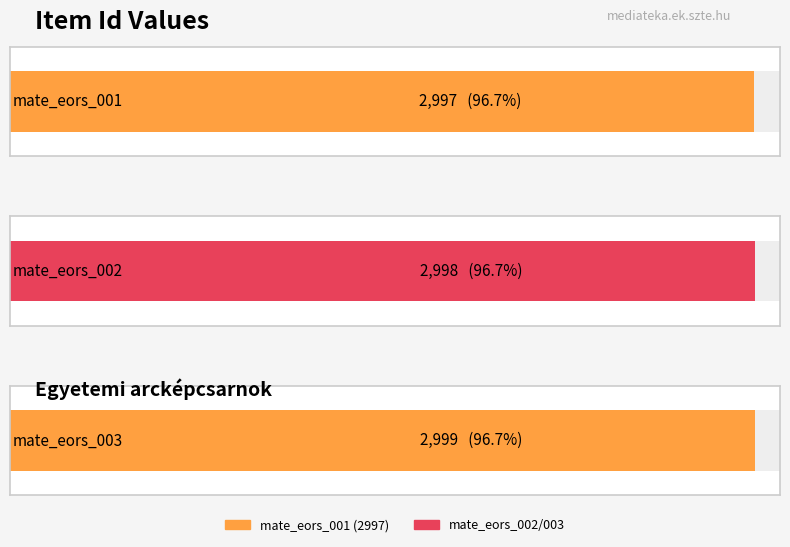

What is the value of the 3rd bar from the left?

2999